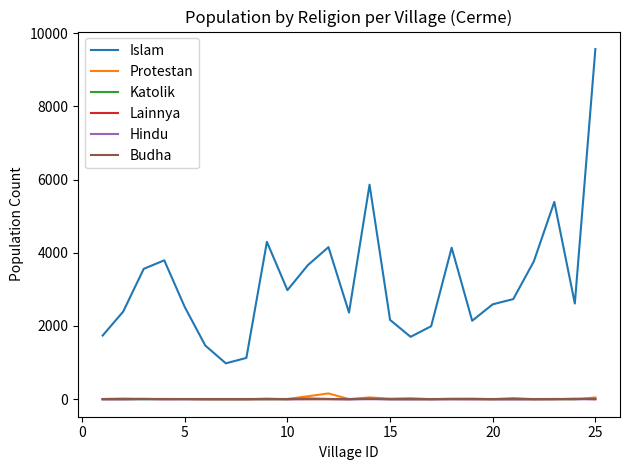

What is the difference between the maximum and minimum values in the Islam series?

8583